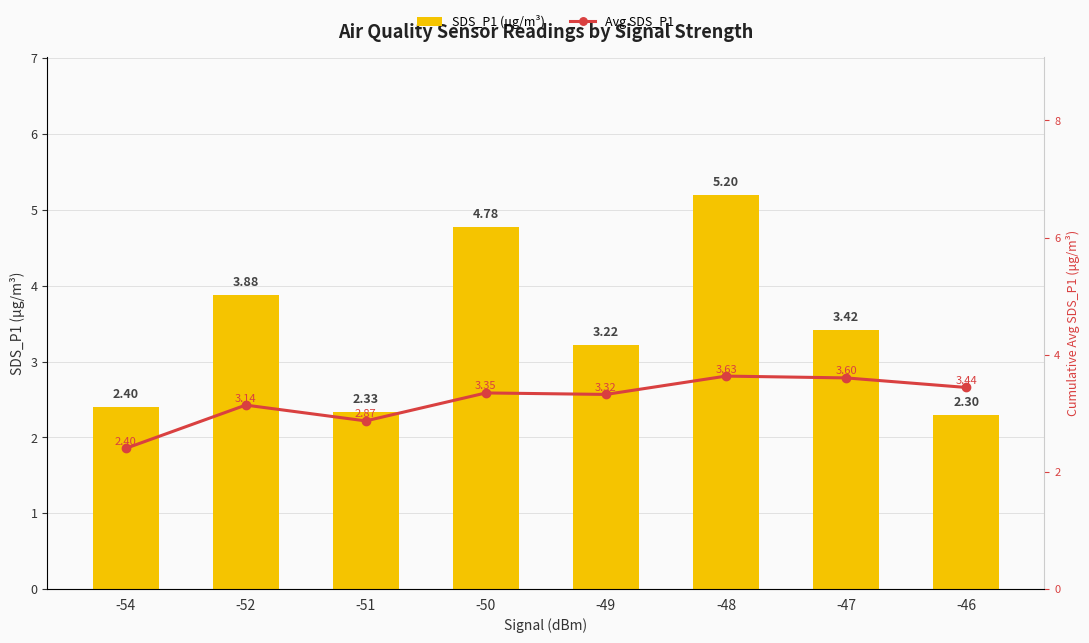

How many data points in SDS_P1 (μg/m³) are above 3?

5